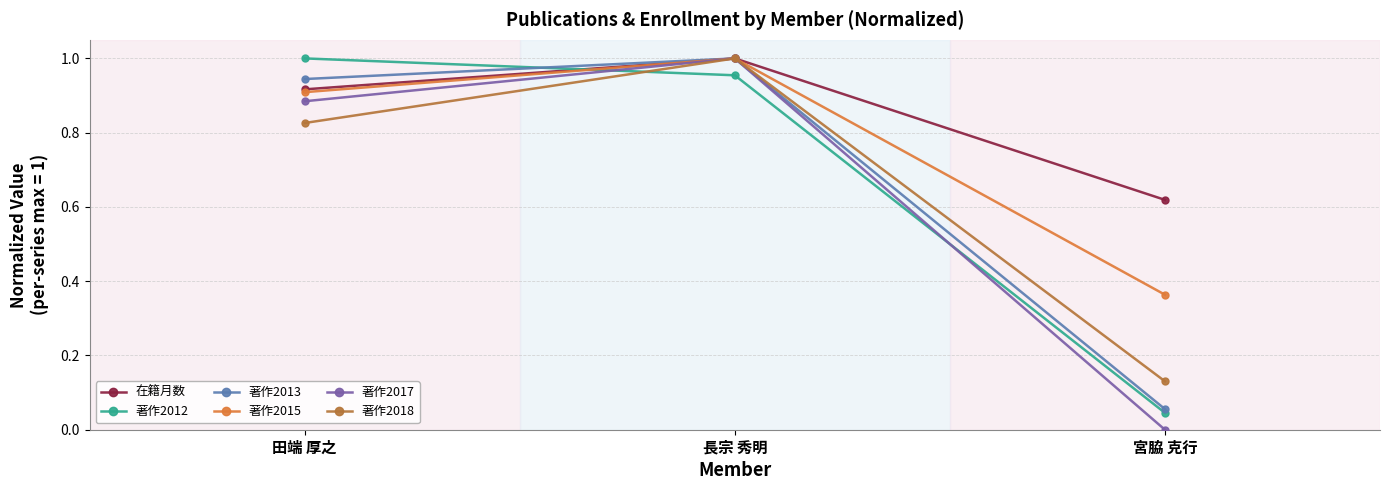

What position from the right is 宮脇 克行?

1